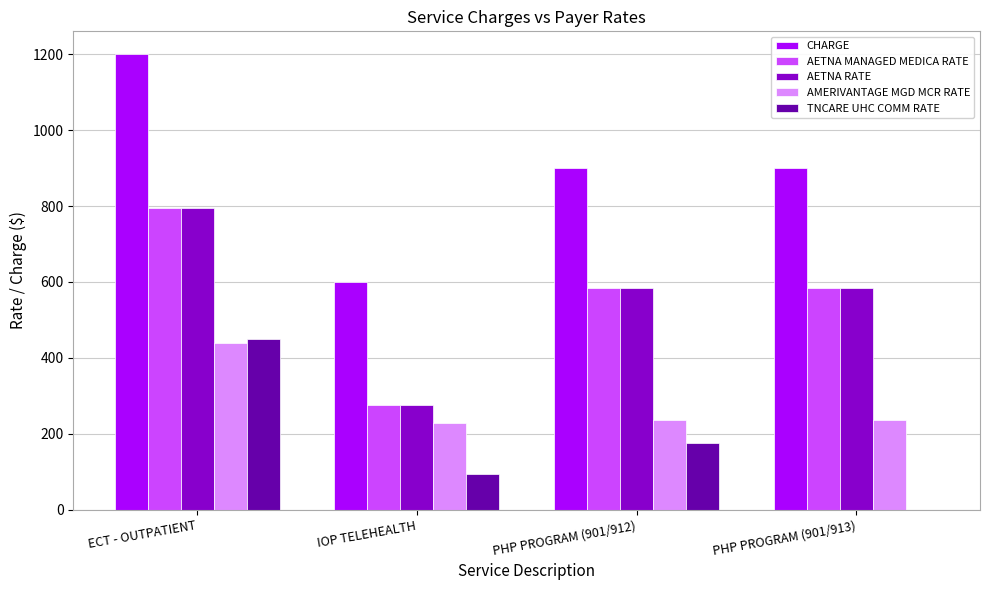

How many groups of bars are there?

4